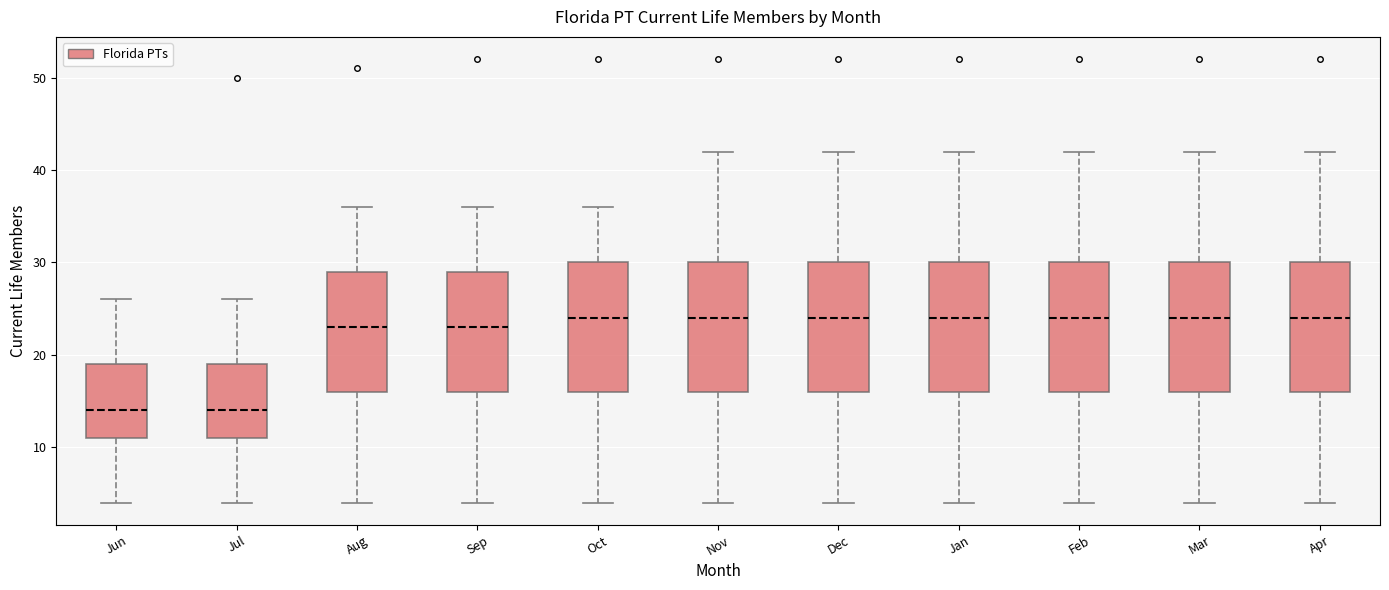

Where is the lower edge of the box for Jun on the y-axis? The values are not printed on the chart, so give them approximately, as read against the axis.

11